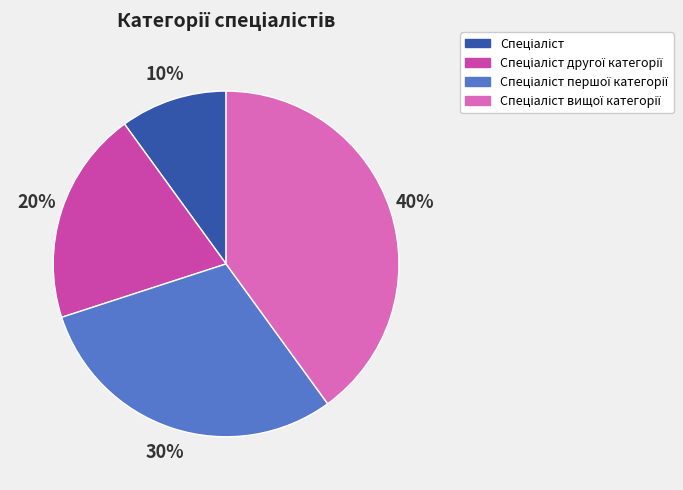

Is there a majority slice in this chart?

No